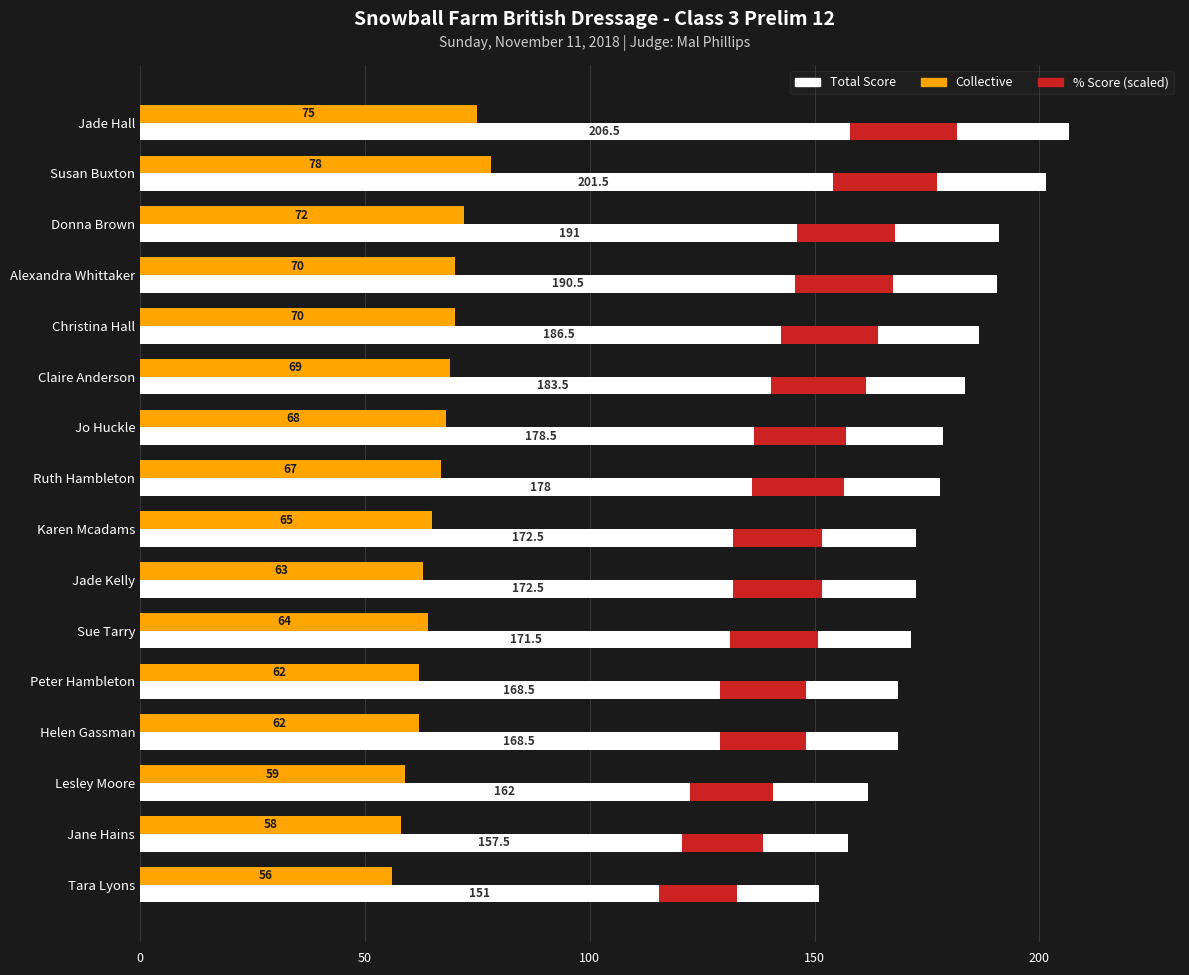

What is the difference between the highest and lowest values at Peter Hambleton?

106.5